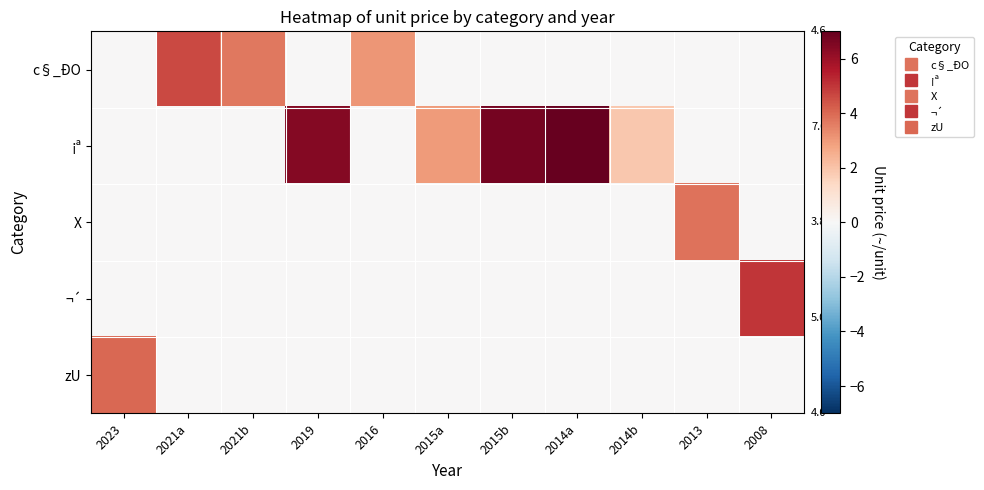

What is the greatest value displayed?

7.0